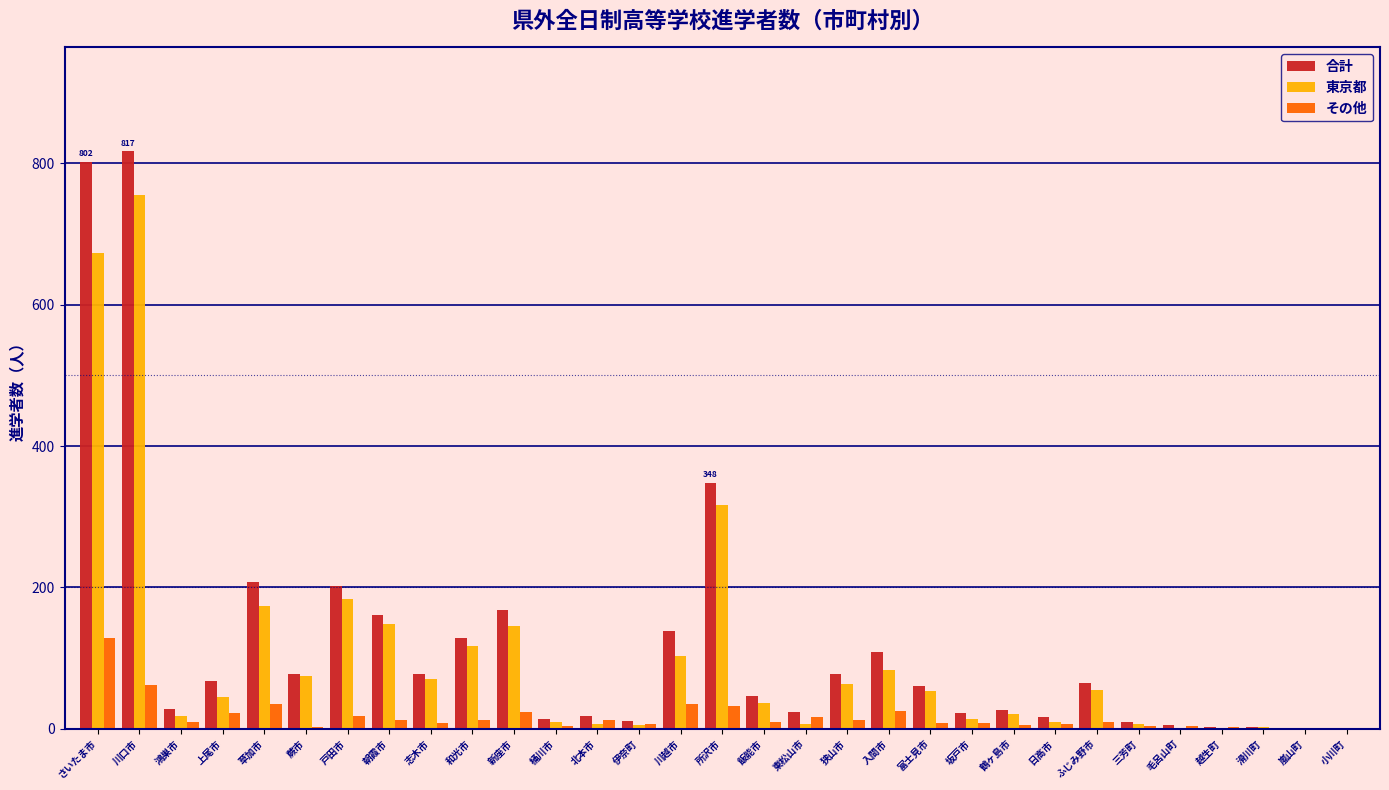

What is the sum of all その他 values?

536